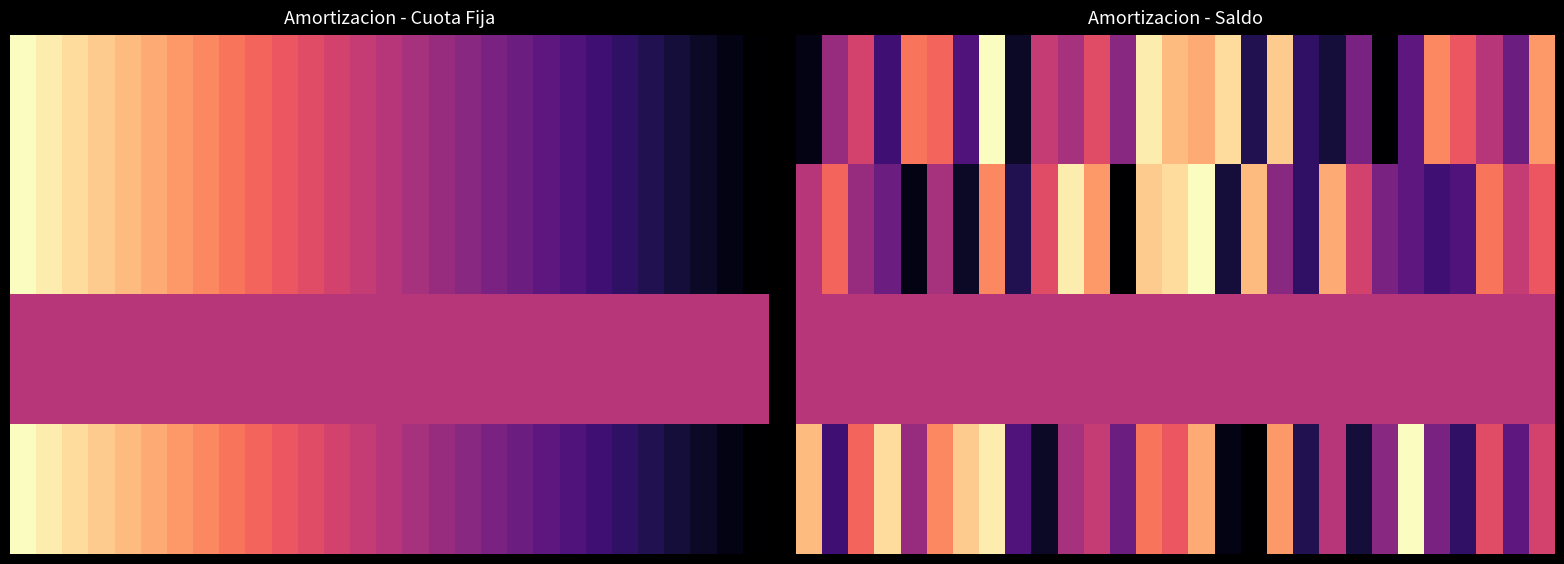

At which category is the sum across all series the highest?

7